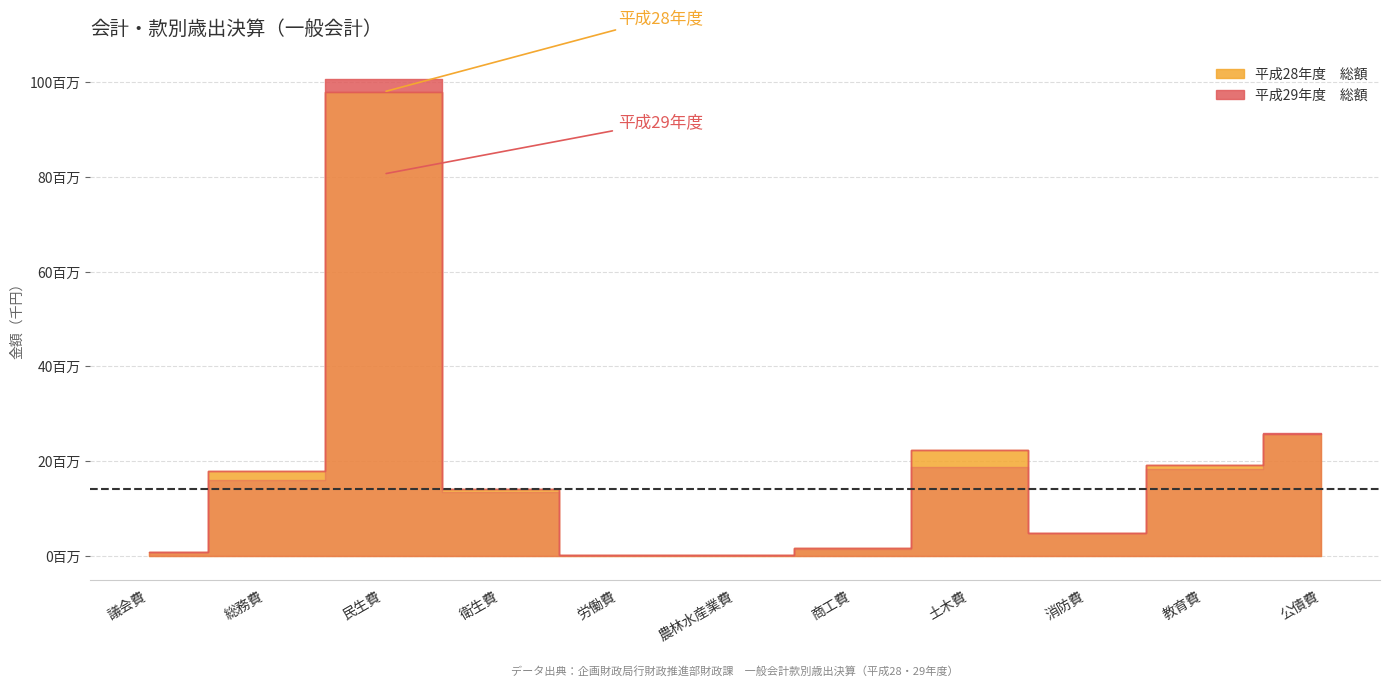

Is it true that H28_その他 equals 76419 at 議会費?

False